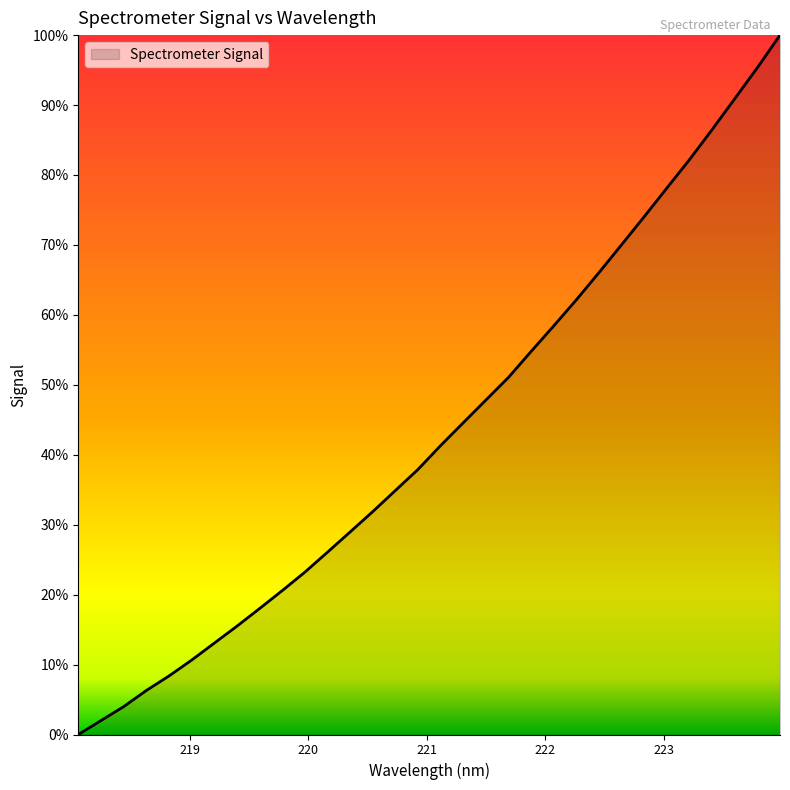

Rank the categories by value from lowest to highest.

218.0596, 218.2508, 218.442, 218.6332, 218.8244, 219.0156, 219.2067, 219.3979, 219.589, 219.7801, 219.9712, 220.1623, 220.3533, 220.5444, 220.7354, 220.9264, 221.1174, 221.3083, 221.4993, 221.6902, 221.8812, 222.0721, 222.263, 222.4538, 222.6447, 222.8355, 223.0264, 223.2172, 223.408, 223.5987, 223.7895, 223.9802